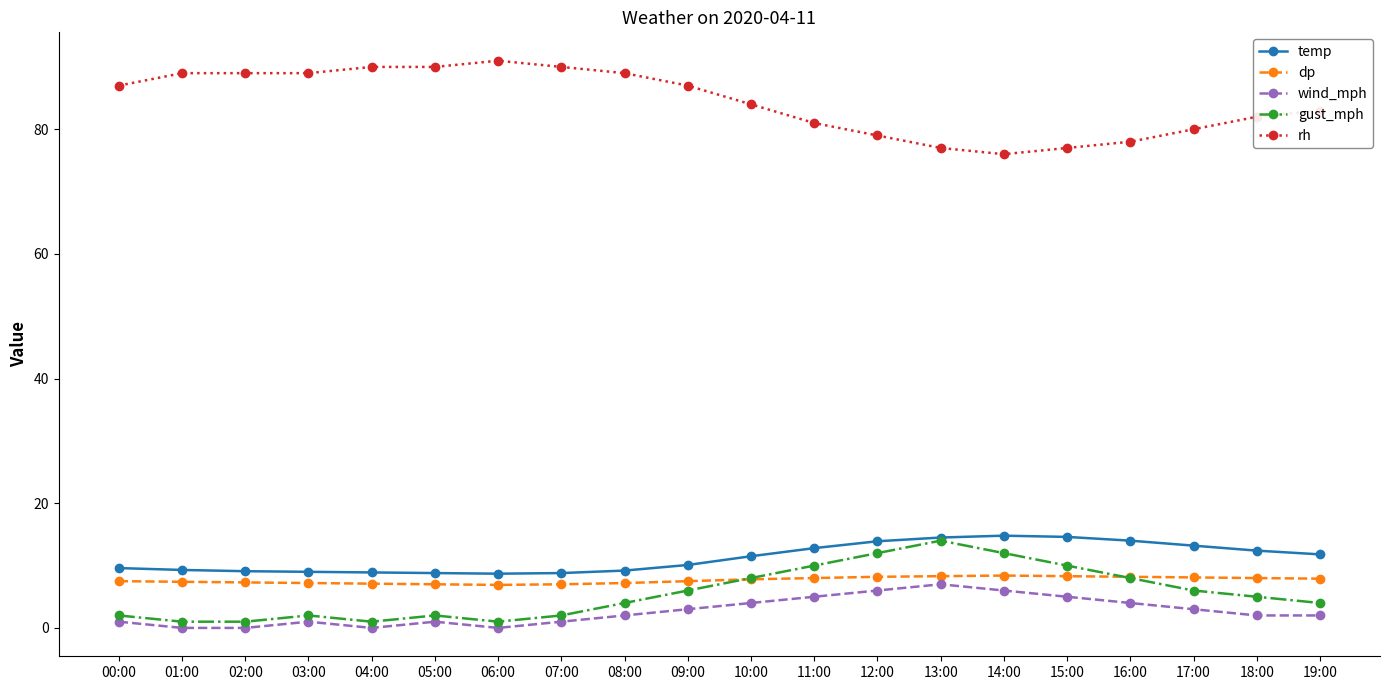

At how many categories does at least one series exceed 24?

20